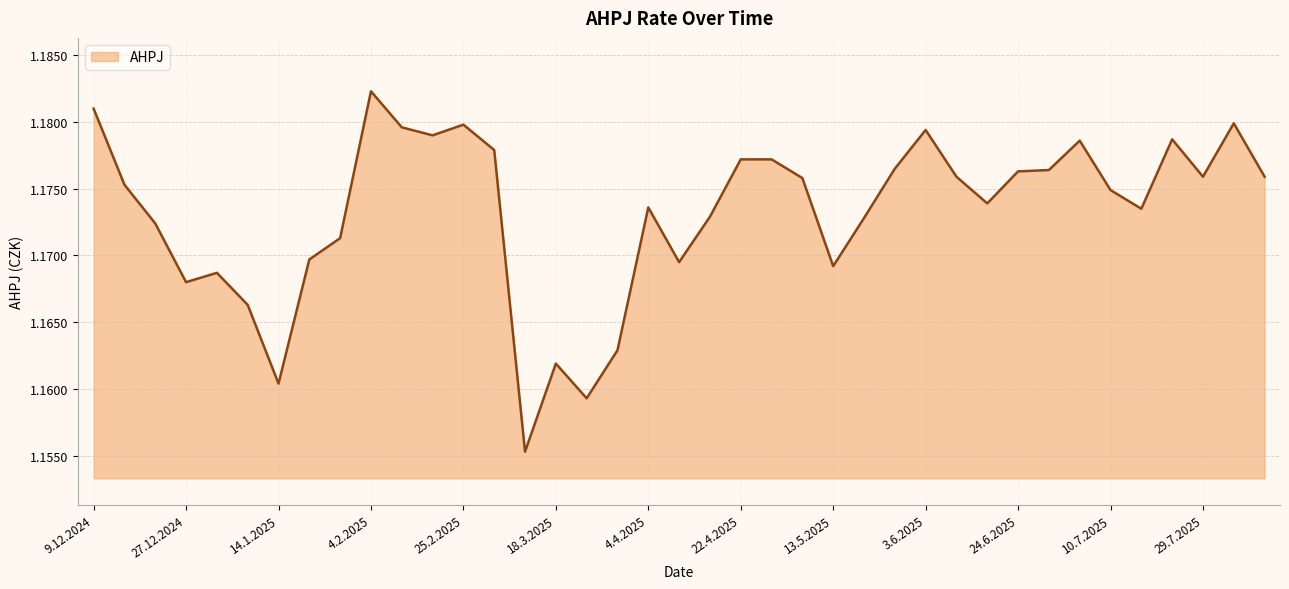

What is the smallest value displayed?

1.2